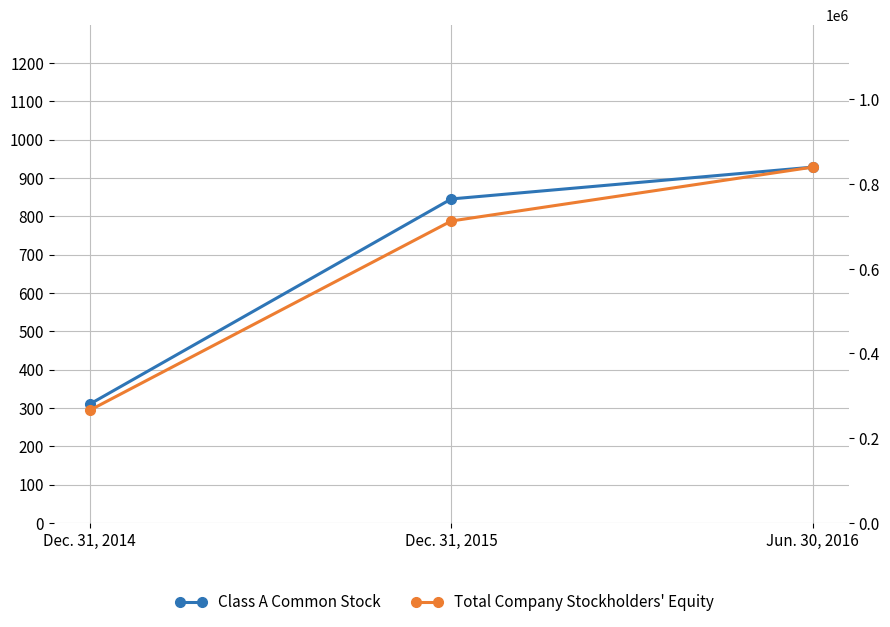

List the series in order of their peak value, lowest first.

Class A Common Stock, Total Company Stockholders' Equity